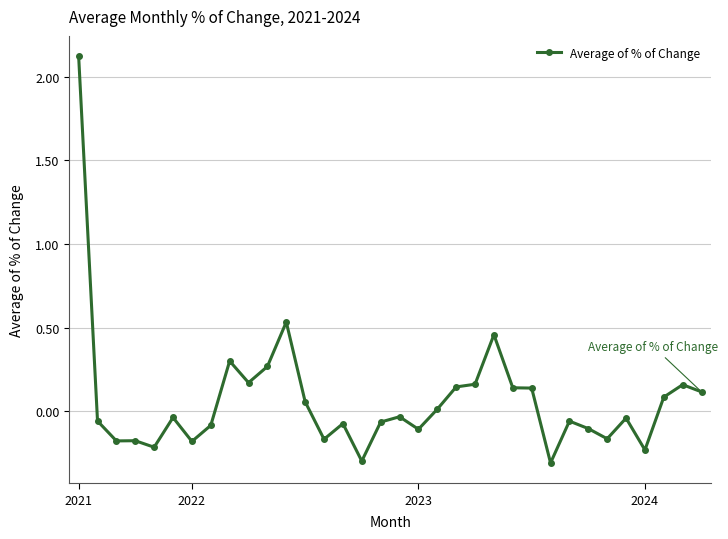

True or false: there are more than 0 points higher than both neighbors.

True